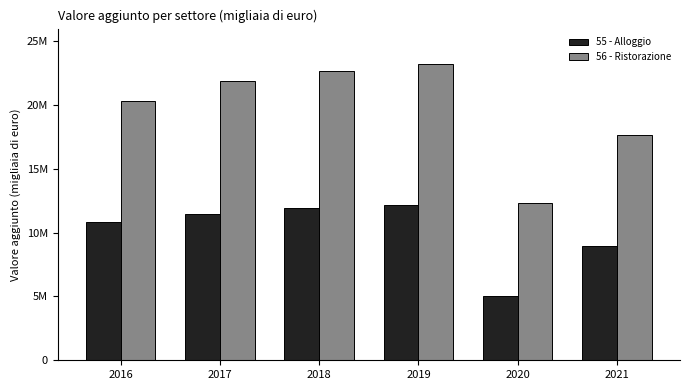

At 2021, list the series in order from largest to smallest.

56 - Ristorazione, 55 - Alloggio